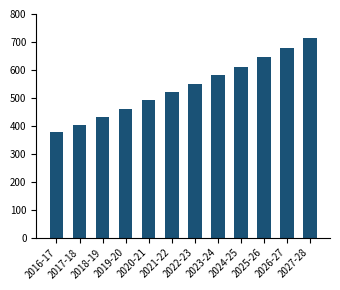

What is the label of the 11th bar from the right?

2017-18